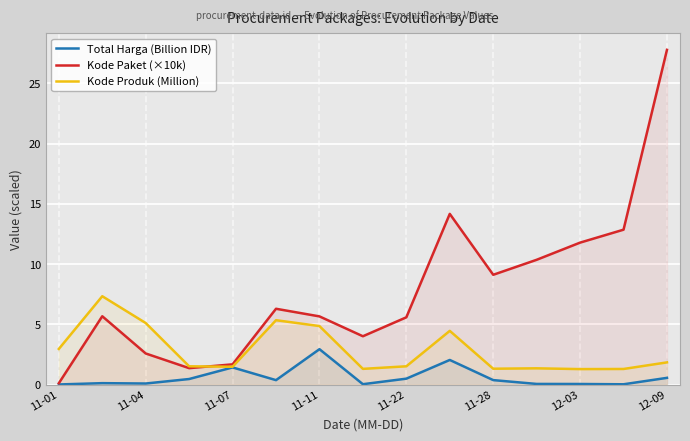

Which series has the largest range (max minus min)?

Kode Paket (×10k)